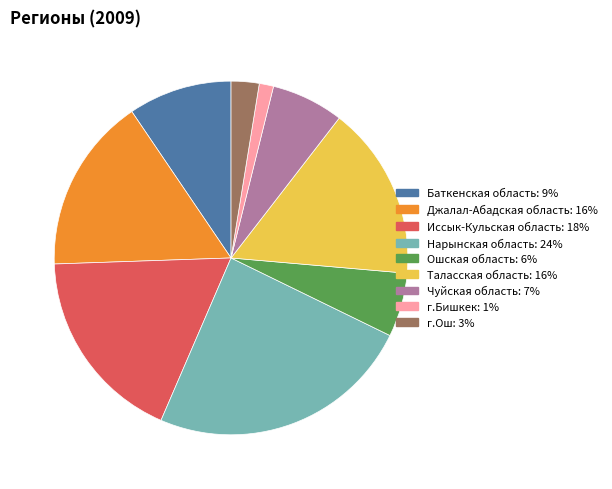

Is it true that г.Бишкек is 1% of the pie?

True